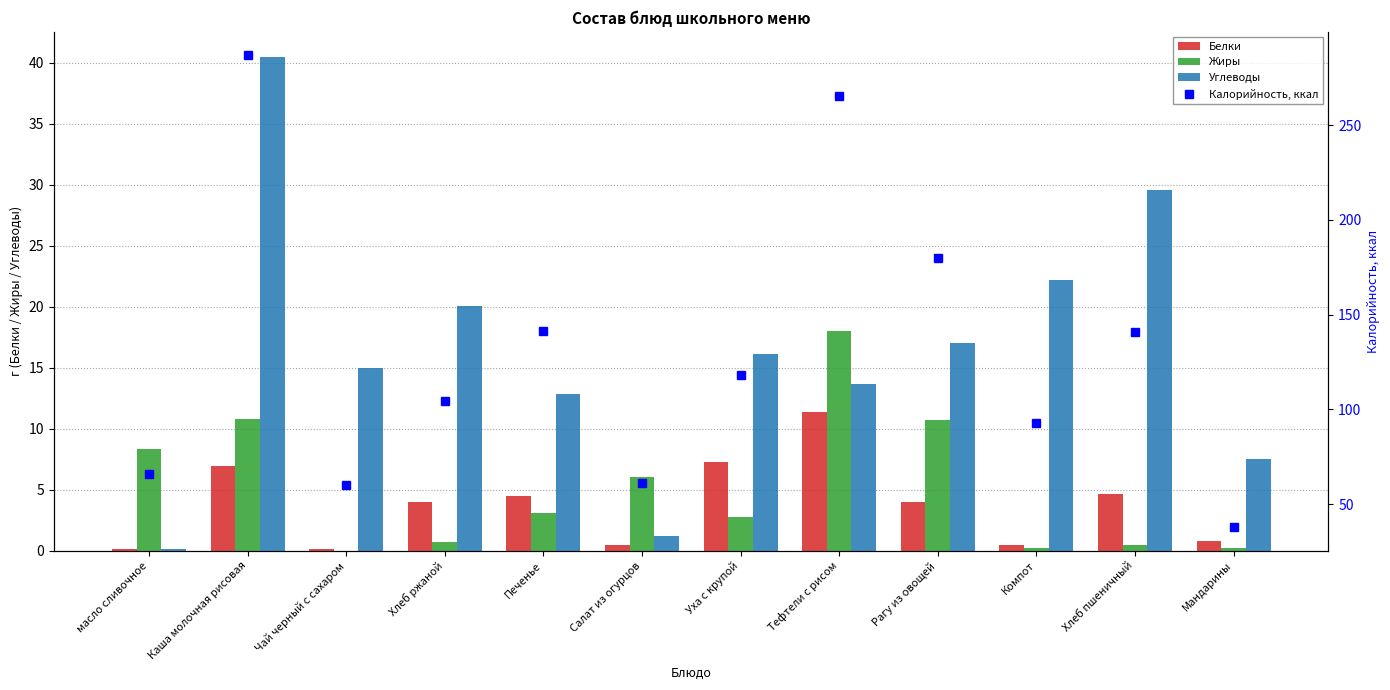

How many data points in Углеводы are above 16?

6